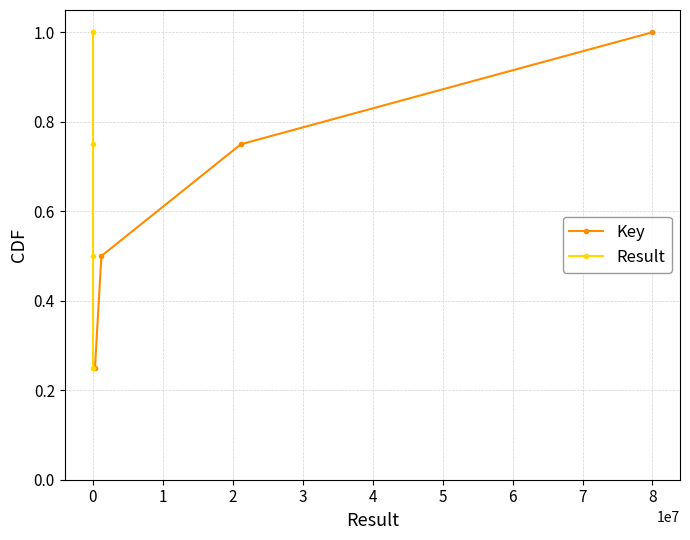

True or false: Result and Key intersect in this chart.

False